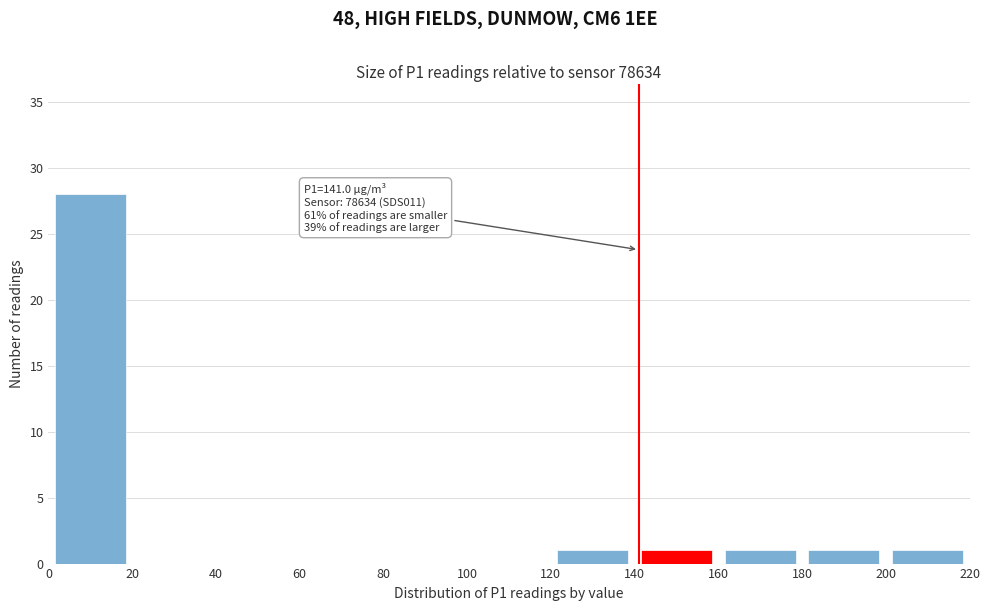

Over which range of the x-axis is the bar tallest?

0 to 20